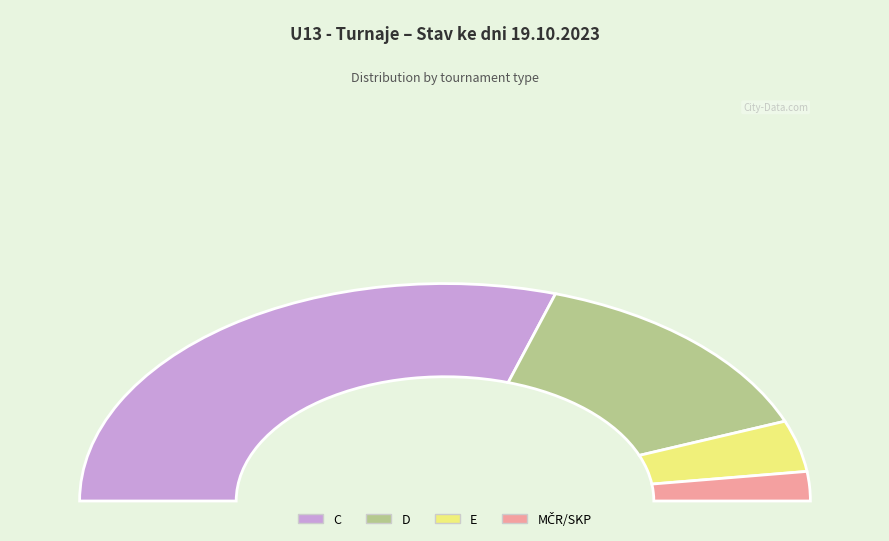

Rank the categories by value from lowest to highest.

MČR, E, D, C